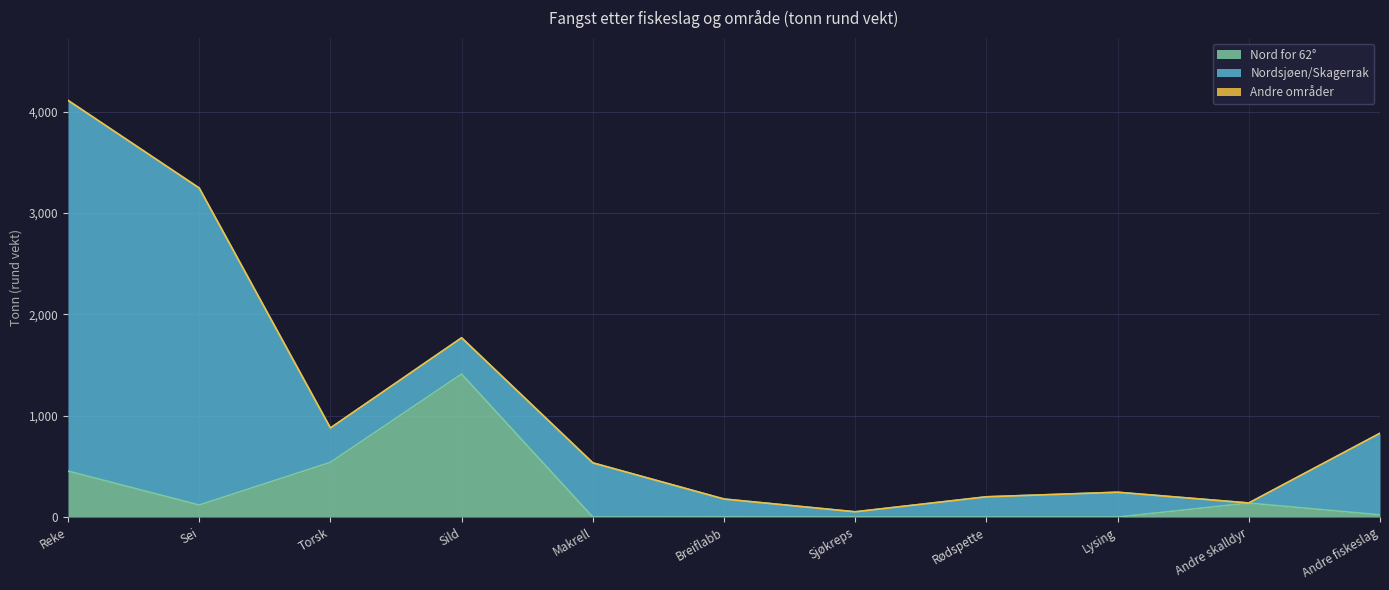

Which series has the largest total across all categories?

Nordsjøen/Skagerrak